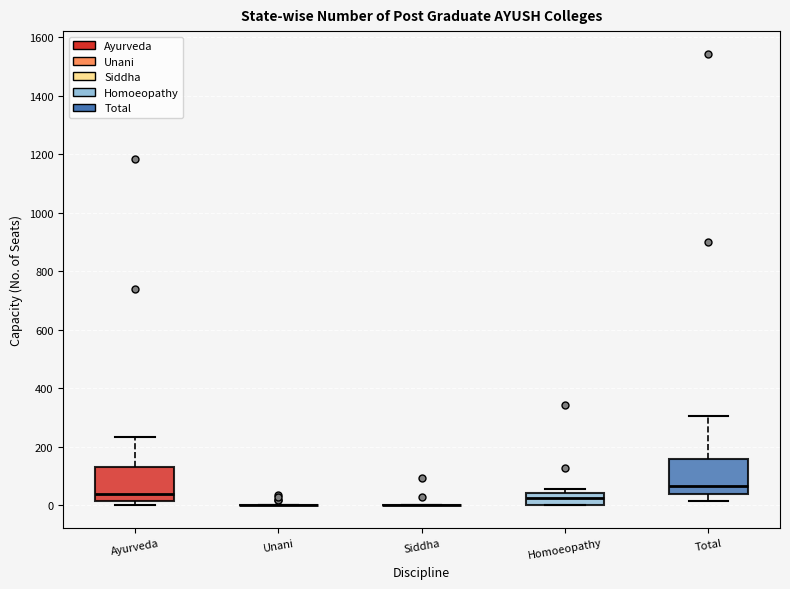

Reading left to right, transcribe this box plot: for each box, give where its median line is, the range the box spans, and where its two whiskers end, as read against the y-axis. The values are not printed on the chart, so give them approximately, as read against the axis.

Ayurveda: median 40, box 20 to 140, whiskers 0 to 240
Unani: box collapsed to a line at 0, whiskers 0 to 0
Siddha: box collapsed to a line at 0, whiskers 0 to 0
Homoeopathy: median 20, box 0 to 40, whiskers 0 to 60
Total: median 60, box 40 to 160, whiskers 20 to 300